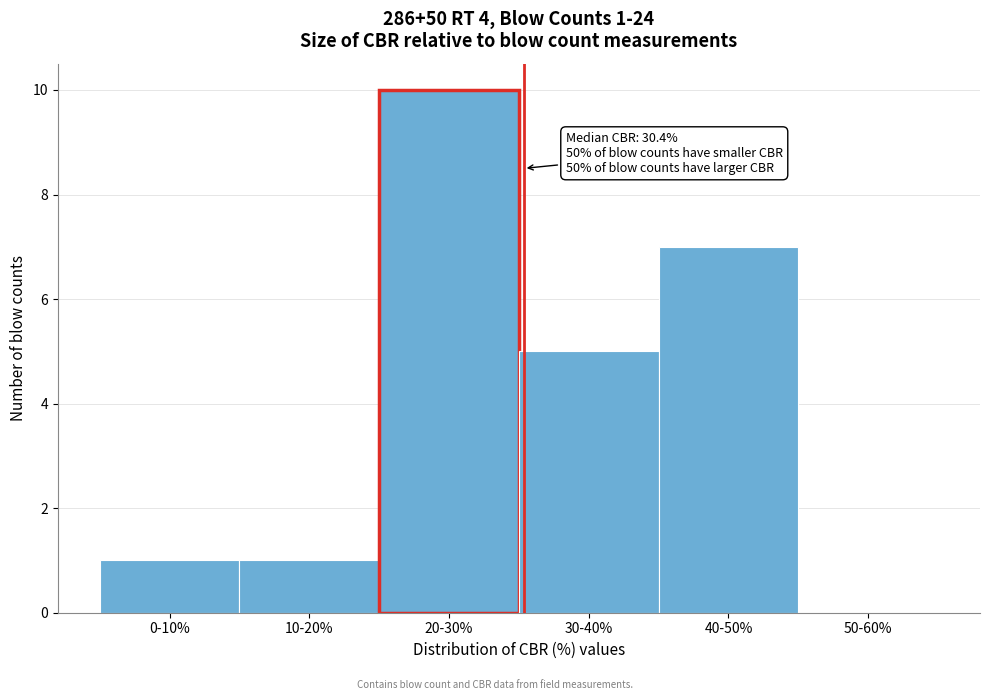

Reading left to right, list all the values displayed in this chart.

0-10%=1	10-20%=1	20-30%=10	30-40%=5	40-50%=7	50-60%=0